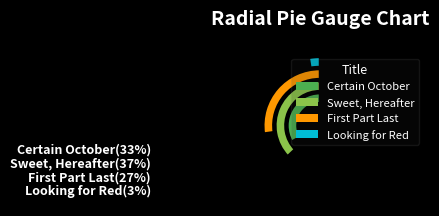

Which has a higher value, Certain October or Looking for Red?

Certain October